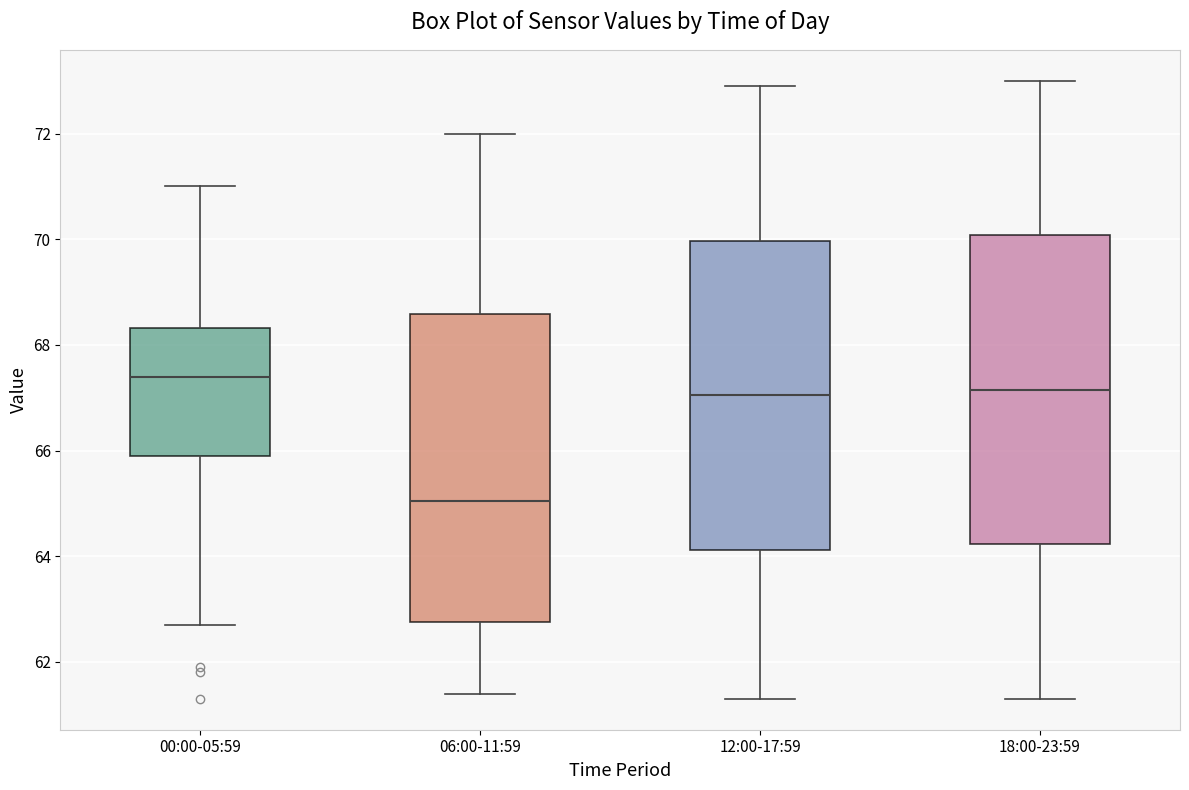

Reading left to right, transcribe this box plot: for each box, give where its median line is, the range the box spans, and where its two whiskers end, as read against the y-axis. The values are not printed on the chart, so give them approximately, as read against the axis.

00:00-05:59: median 67.4, box 66.0 to 68.4, whiskers 62.8 to 71.0
06:00-11:59: median 65.0, box 62.8 to 68.6, whiskers 61.4 to 72.0
12:00-17:59: median 67.0, box 64.2 to 70.0, whiskers 61.4 to 73.0
18:00-23:59: median 67.2, box 64.2 to 70.0, whiskers 61.4 to 73.0